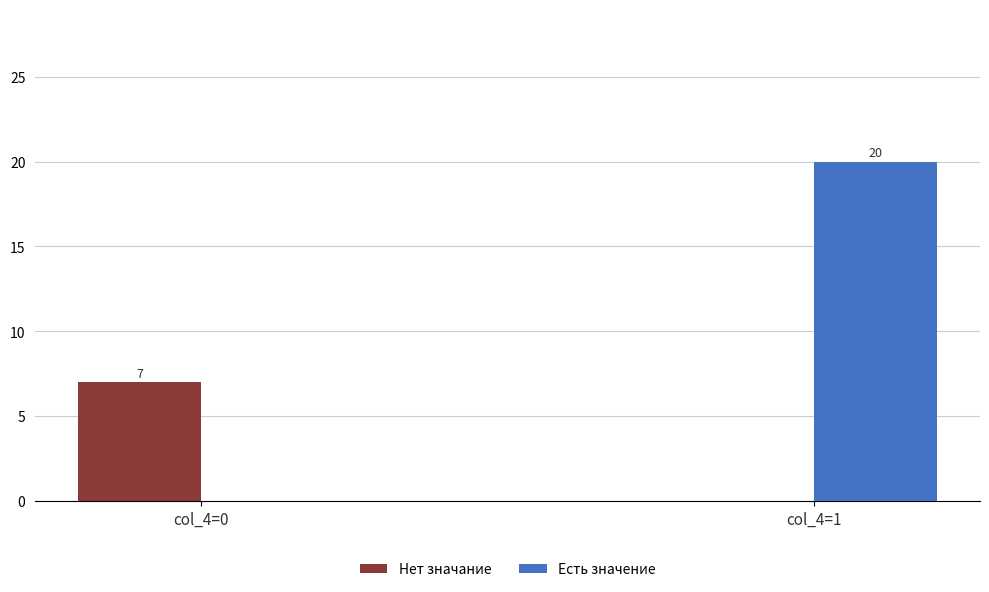

Reading left to right, what are all the values shown in this chart?

Нет значание: 7	0
Есть значение: 0	20